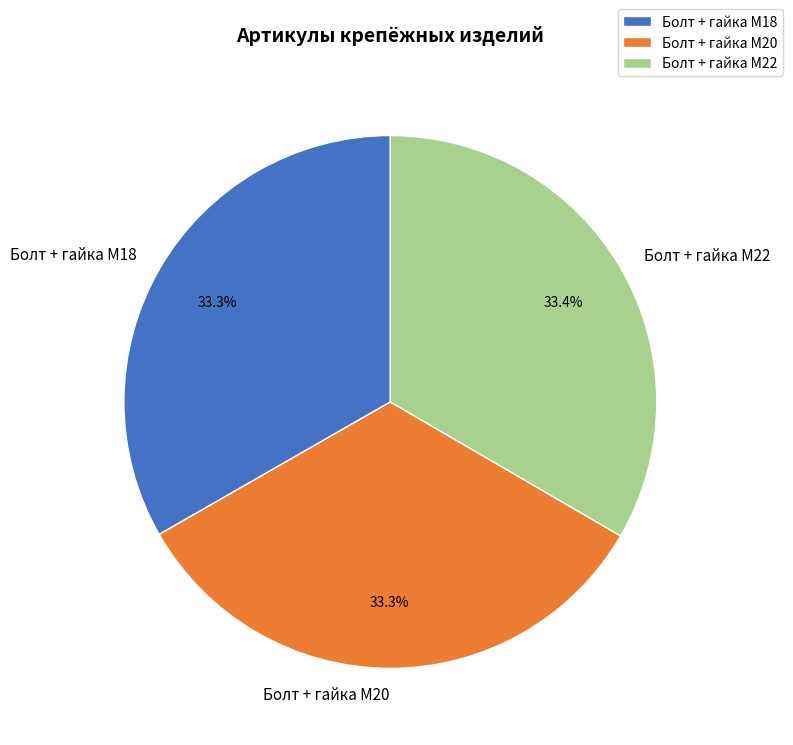

How many slices are in this pie chart?

3